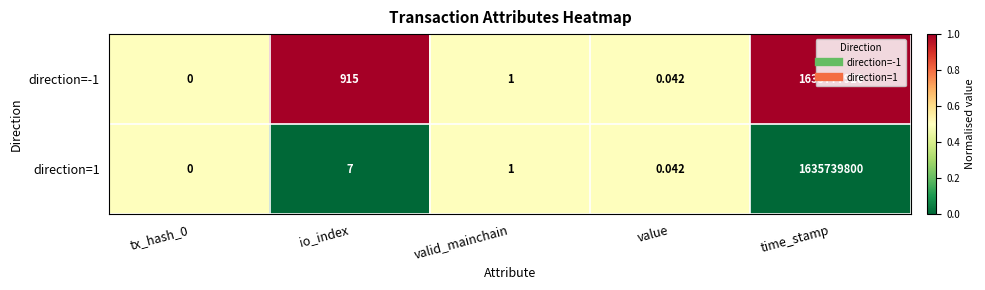

Is the value of direction=-1 at valid_mainchain greater than the value of direction=1 at io_index?

No